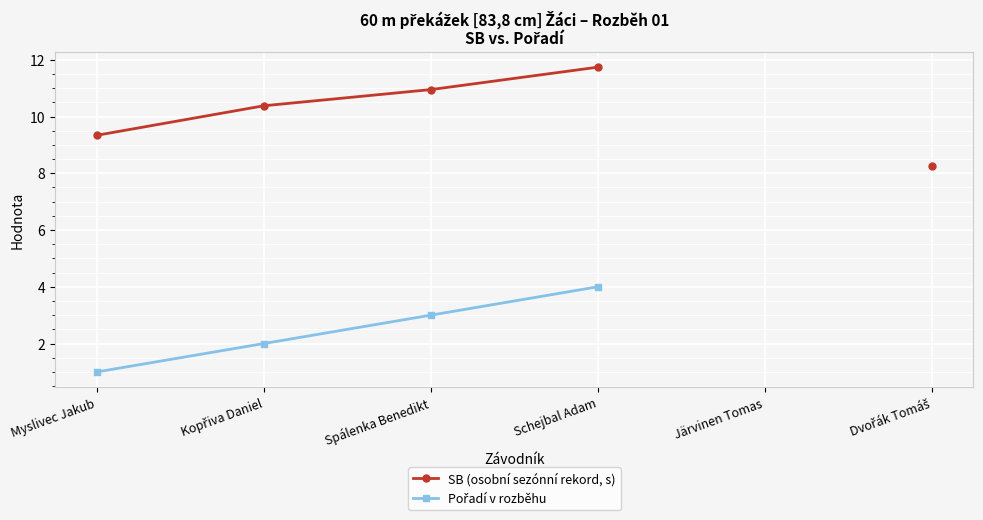

How many data points in Pořadí v rozběhu are less than 4?

3